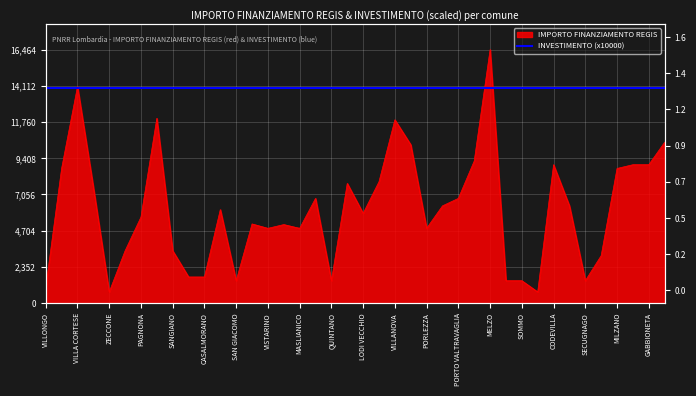

The chart shows a value of 1070 at OFFANENGO. True or false?

False